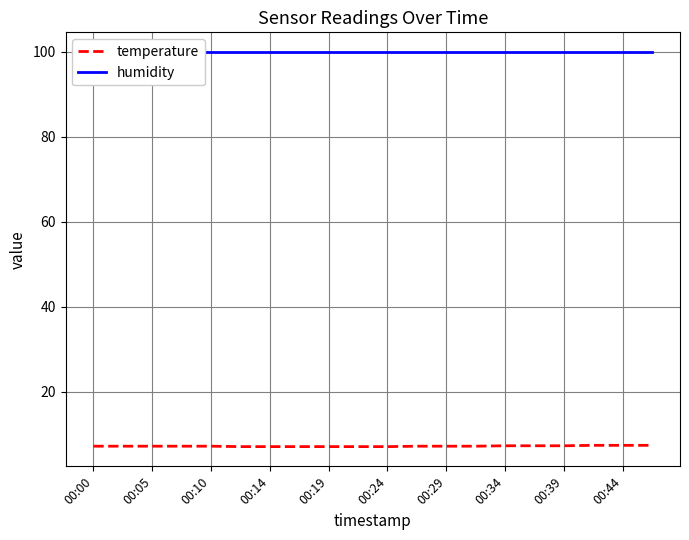

True or false: temperature has a value of 7.3 at 00:34.

True